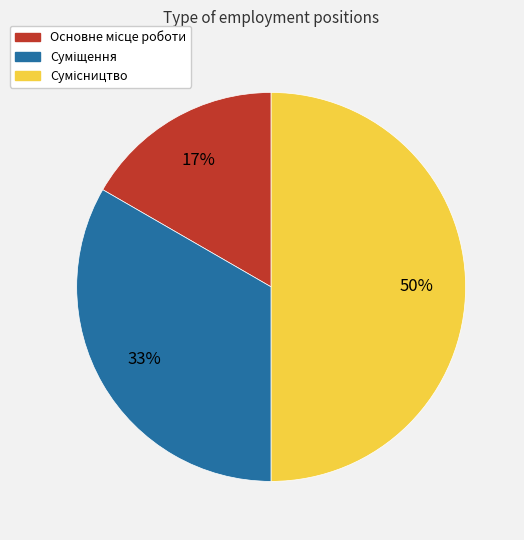

To the nearest percent, what is the difference between the largest and smallest slice percentages?

33%